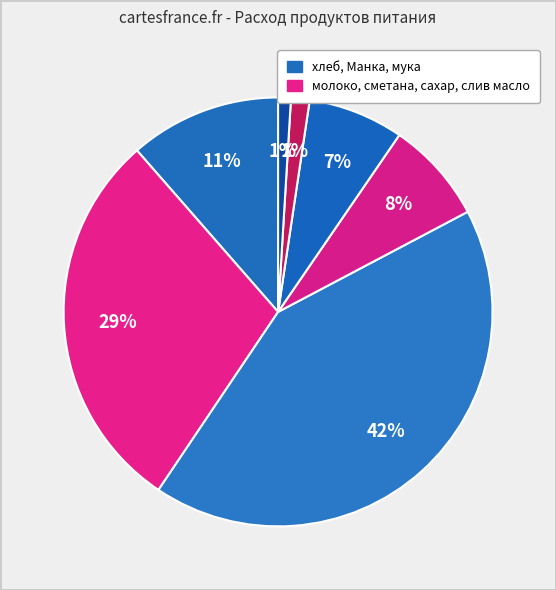

How many slices are in this pie chart?

7